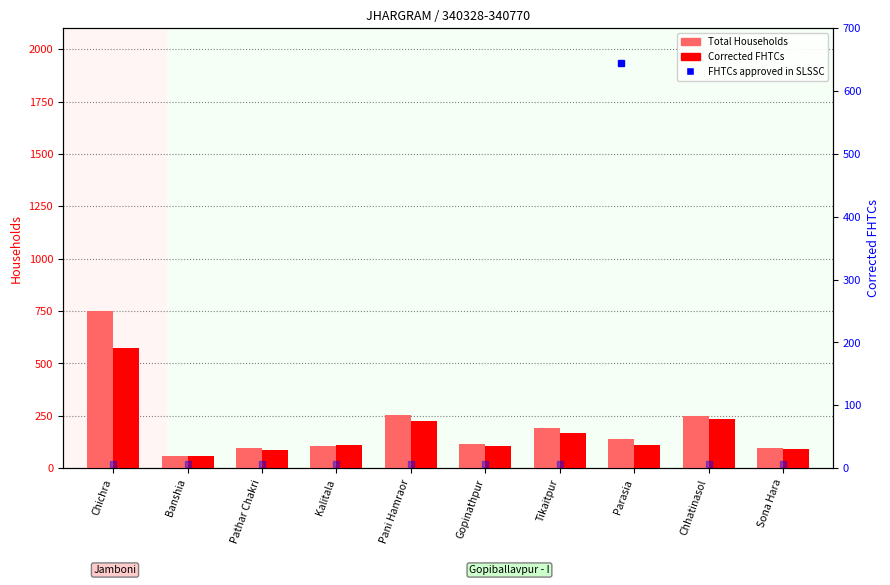

Rank the categories by Corrected FHTCs value from lowest to highest.

Banshia, Pathar Chakri, Sona Hara, Gopinathpur, Kalitala, Parasia, Tikaitpur, Pani Hamraor, Chhatinasol, Chichra